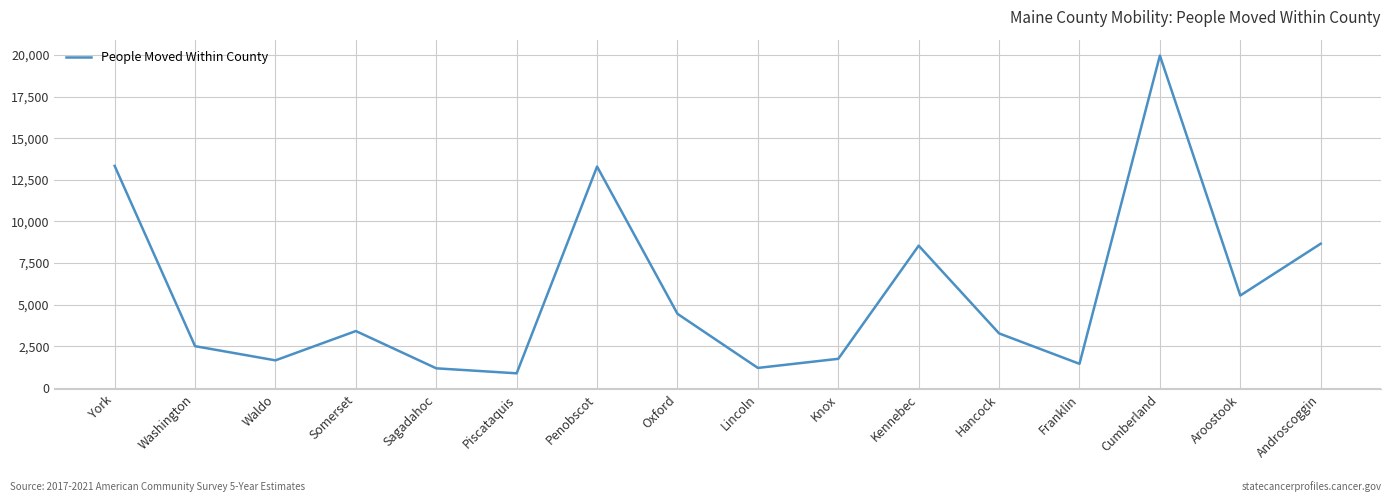

At which label is the value closest to 10418?

Androscoggin